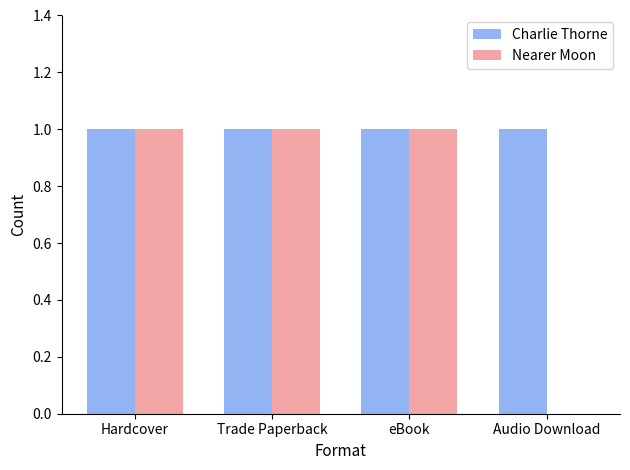

Between eBook and Audio Download, which series saw the biggest shift?

Nearer Moon